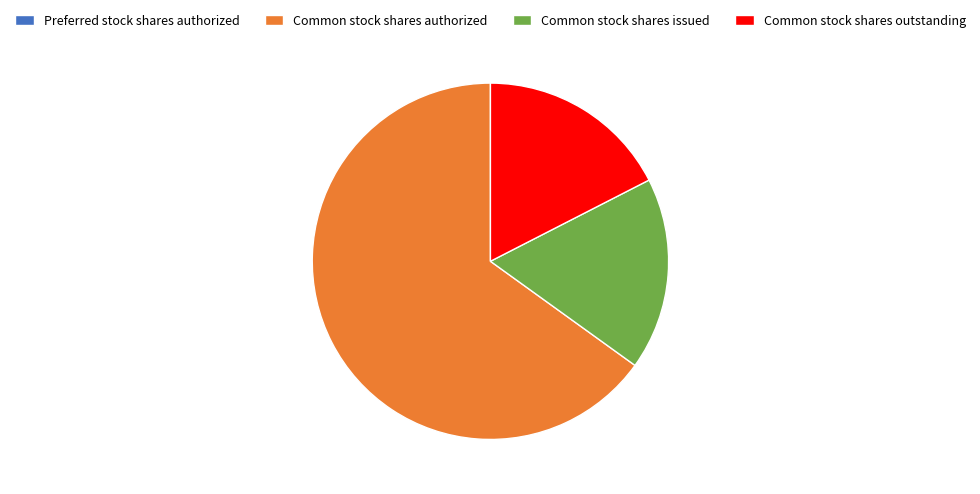

Which slice is the largest?

Common stock shares authorized